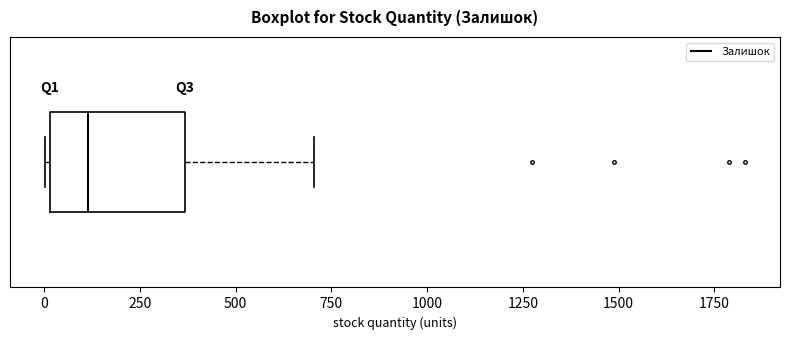

Read this box plot against the x-axis: the position of the median line, the range covered by the box, and the ends of both whiskers. The values are not printed on the chart, so give them approximately, as read against the axis.

median 100, box 0 to 350, whiskers 0 to 700